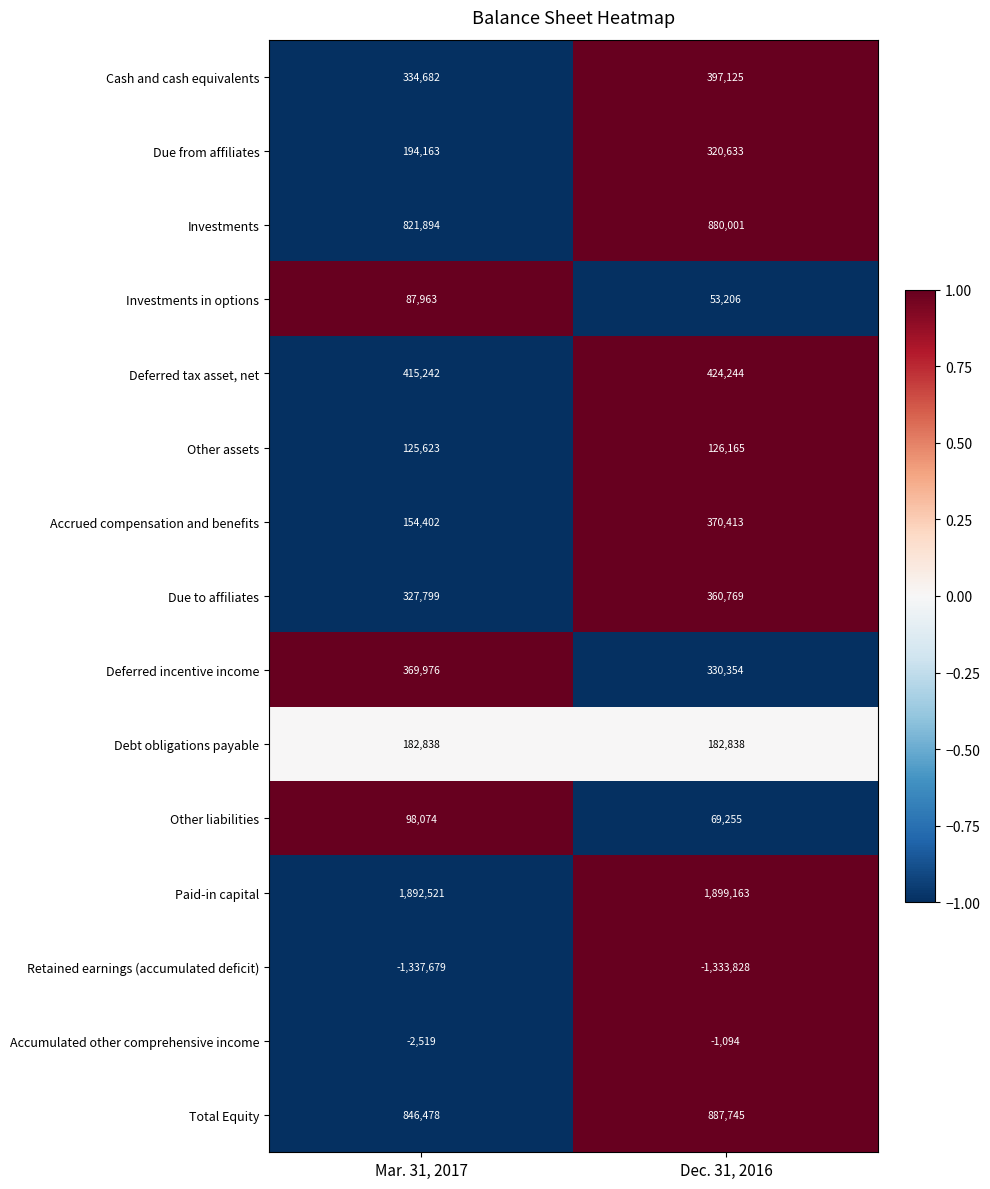

Reading left to right, list all the values displayed in this chart.

Cash and cash equivalents: Mar. 31, 2017=334682	Dec. 31, 2016=397125
Due from affiliates: Mar. 31, 2017=194163	Dec. 31, 2016=320633
Investments: Mar. 31, 2017=821894	Dec. 31, 2016=880001
Investments in options: Mar. 31, 2017=87963	Dec. 31, 2016=53206
Deferred tax asset, net: Mar. 31, 2017=415242	Dec. 31, 2016=424244
Other assets: Mar. 31, 2017=125623	Dec. 31, 2016=126165
Accrued compensation and benefits: Mar. 31, 2017=154402	Dec. 31, 2016=370413
Due to affiliates: Mar. 31, 2017=327799	Dec. 31, 2016=360769
Deferred incentive income: Mar. 31, 2017=369976	Dec. 31, 2016=330354
Debt obligations payable: Mar. 31, 2017=182838	Dec. 31, 2016=182838
Other liabilities: Mar. 31, 2017=98074	Dec. 31, 2016=69255
Paid-in capital: Mar. 31, 2017=1892521	Dec. 31, 2016=1899163
Retained earnings (accumulated deficit): Mar. 31, 2017=-1337679	Dec. 31, 2016=-1333828
Accumulated other comprehensive income: Mar. 31, 2017=-2519	Dec. 31, 2016=-1094
Total Equity: Mar. 31, 2017=846478	Dec. 31, 2016=887745